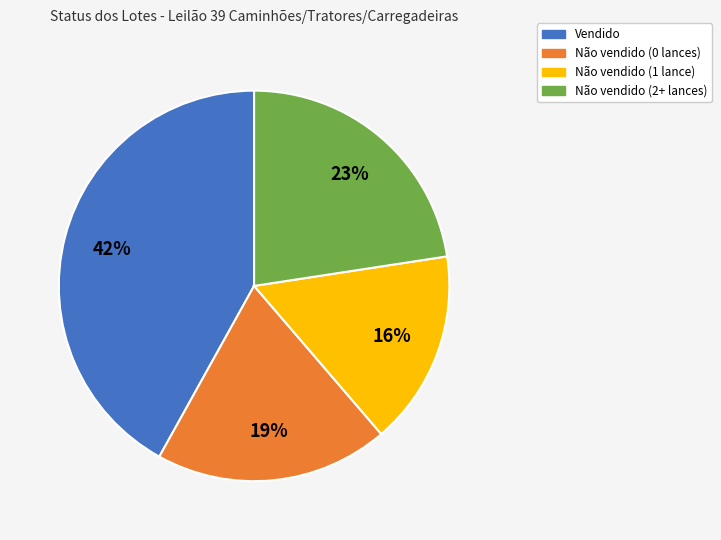

Does any single category account for the majority?

No